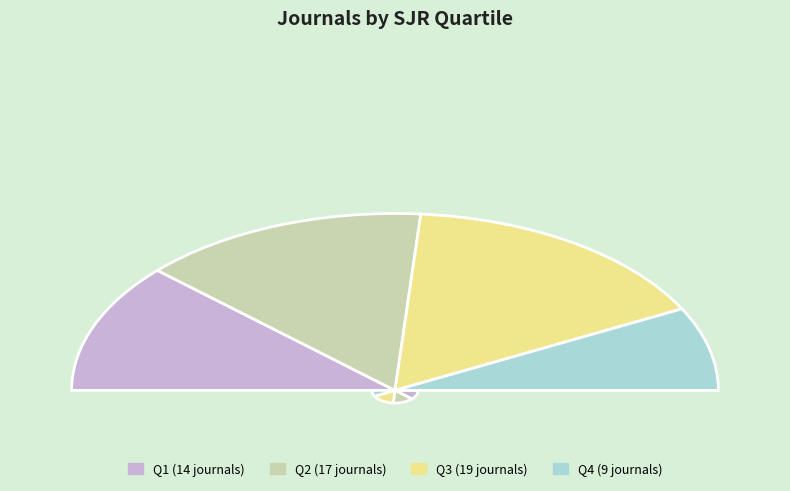

What portion of the pie excludes Q4?

84.7%